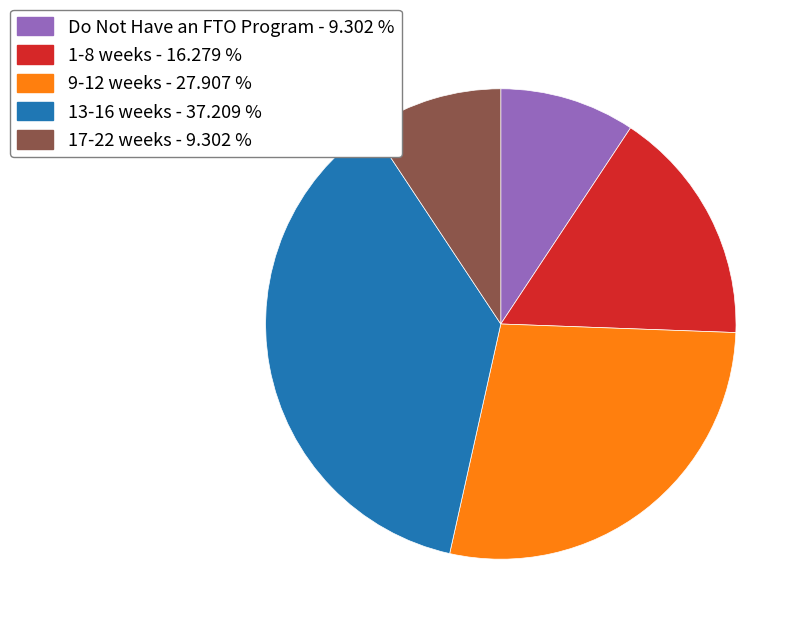

Is there any slice that represents more than half of the pie?

No